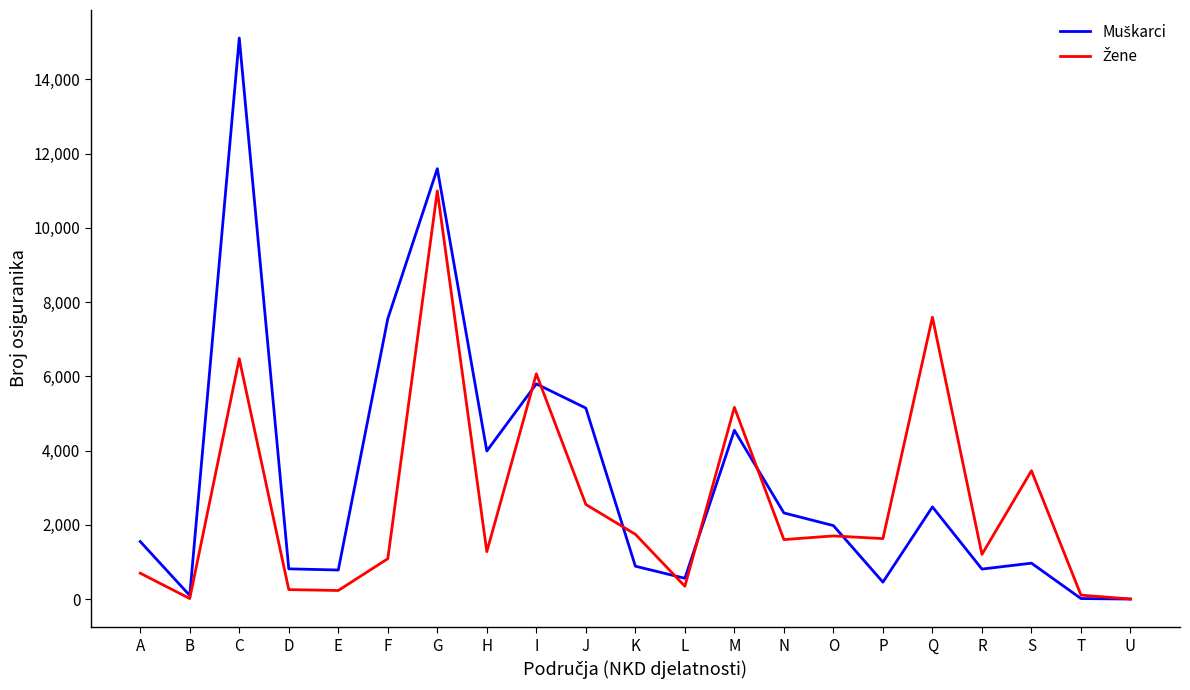

Which category has the highest value across all series?

C